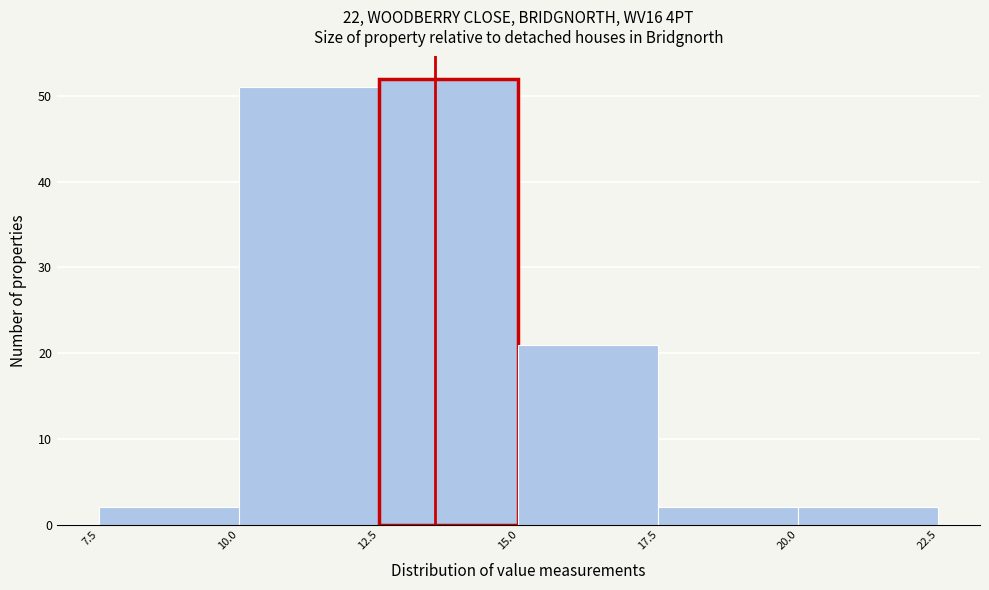

What is the height of the bar covering 17.5 to 20.0 on the x-axis? The values are not printed on the chart, so give them approximately, as read against the axis.

2